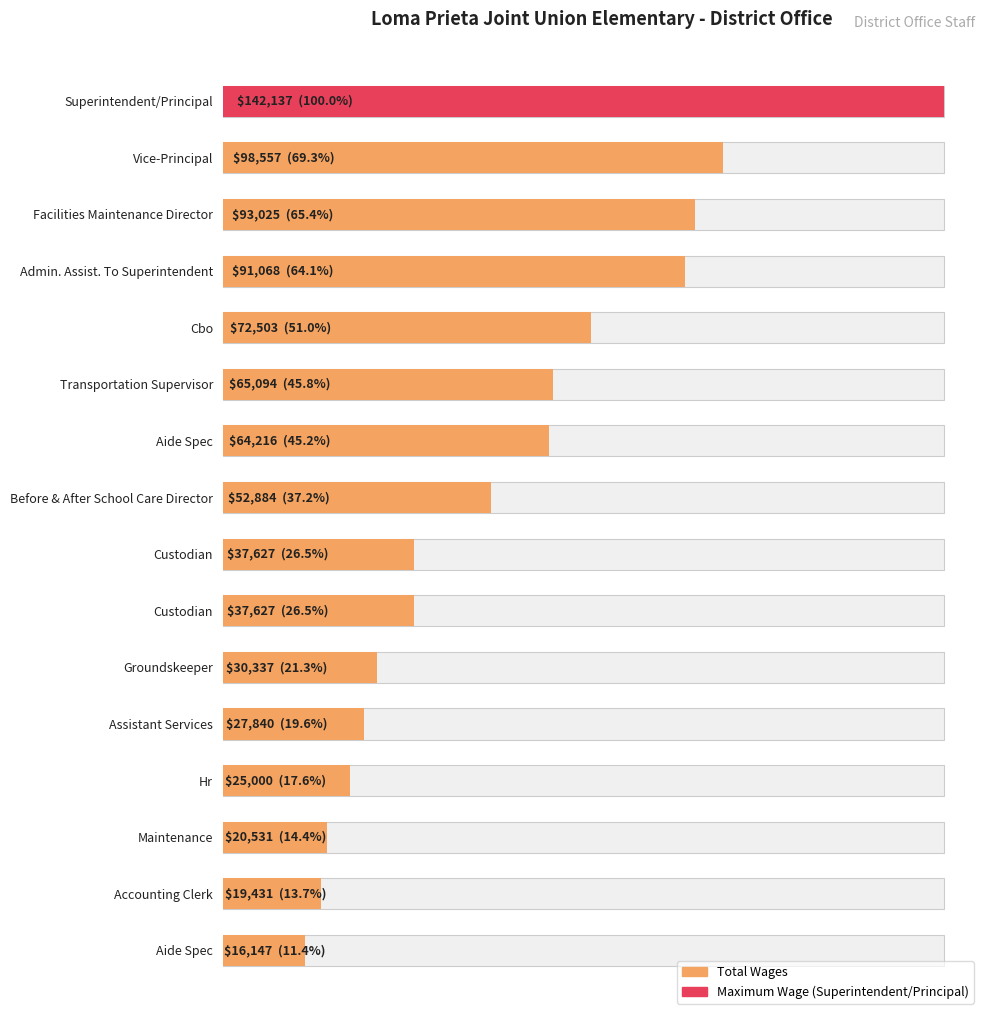

Reading right to left, list all the values displayed in this chart.

16147	19431	20531	25000	27840	30337	37627	37627	52884	64216	65094	72503	91068	93025	98557	142137